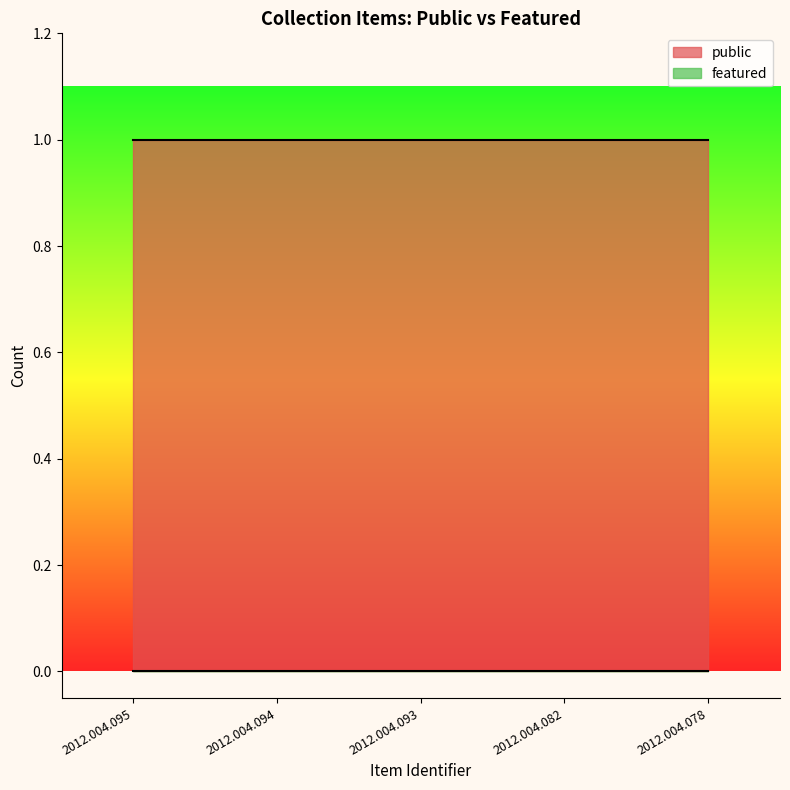

List the labels in order of public value, smallest first.

2012.004.095, 2012.004.094, 2012.004.093, 2012.004.082, 2012.004.078